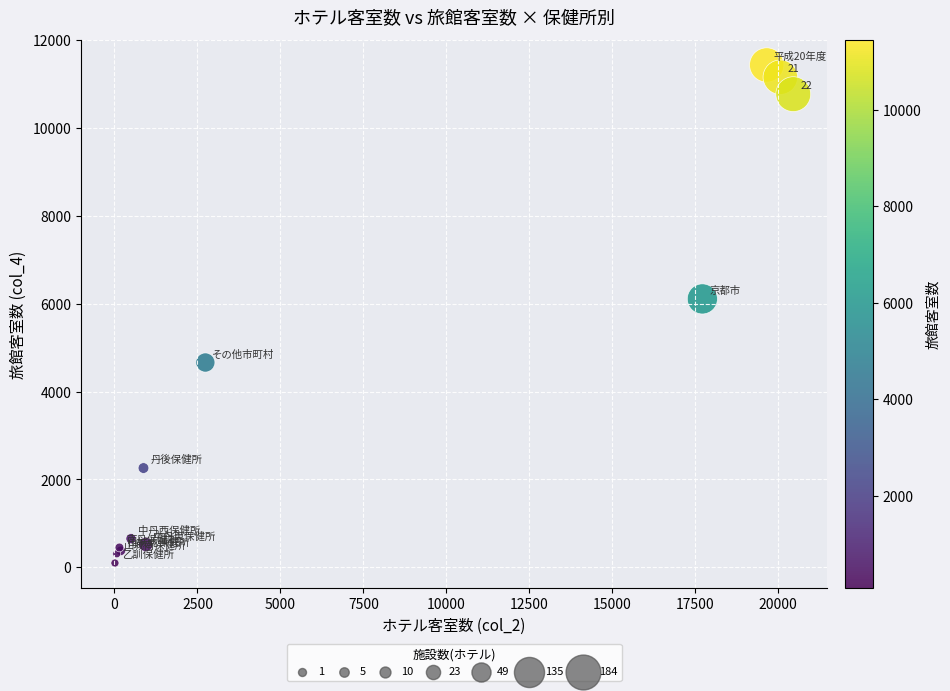

What Y value in the scatter plot is closest to 5767?

6111